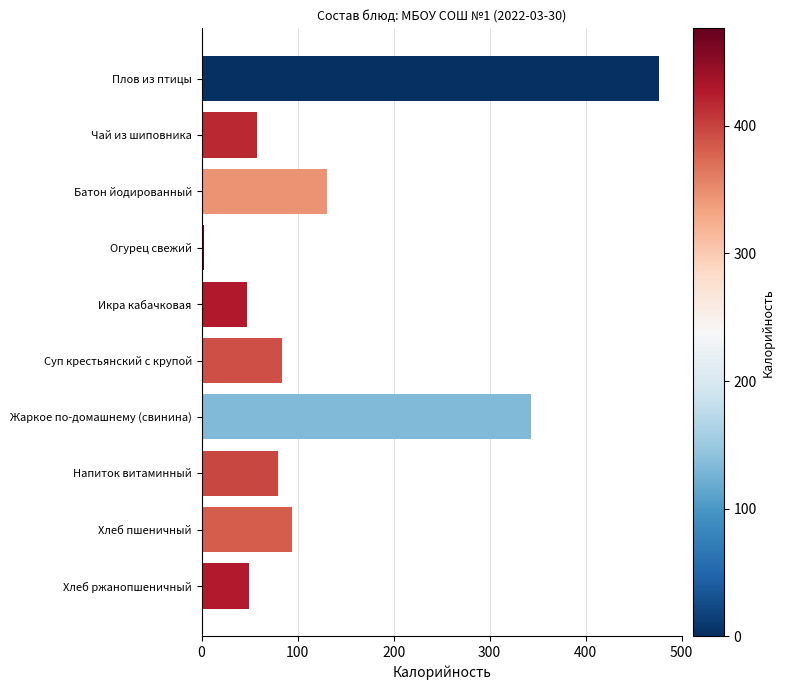

Read the value at Чай из шиповника.

58.1